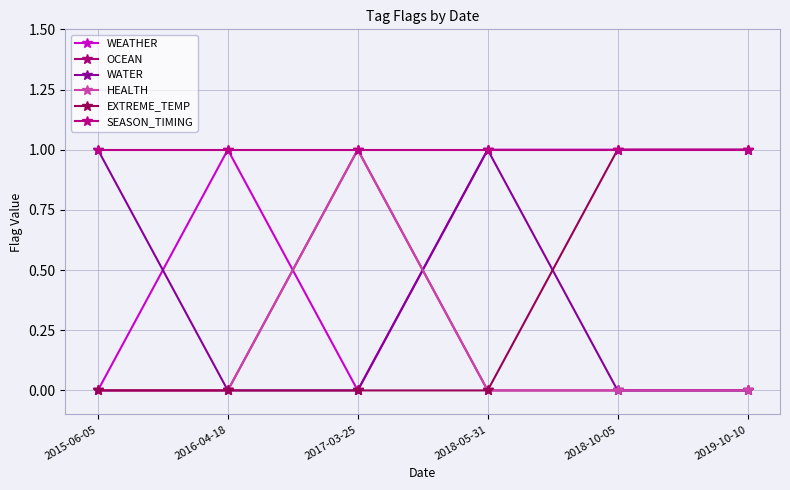

Reading left to right, transcribe all the data shown in this chart.

WEATHER: 0	1	0	1	1	1
OCEAN: 0	0	1	0	0	0
WATER: 1	0	0	1	0	0
HEALTH: 0	0	1	0	0	0
EXTREME_TEMP: 0	0	0	0	1	1
SEASON_TIMING: 1	1	1	1	1	1